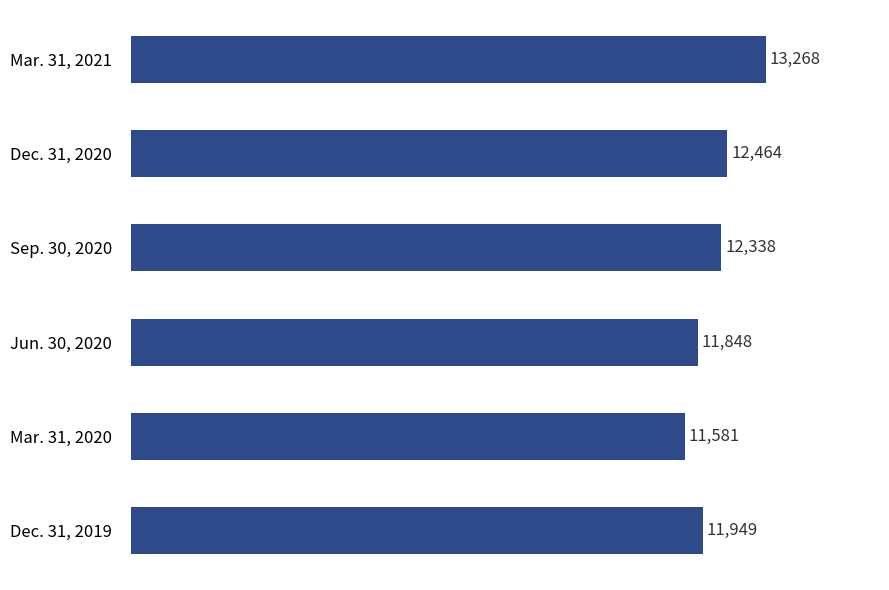

How many data points are less than 12338?

3